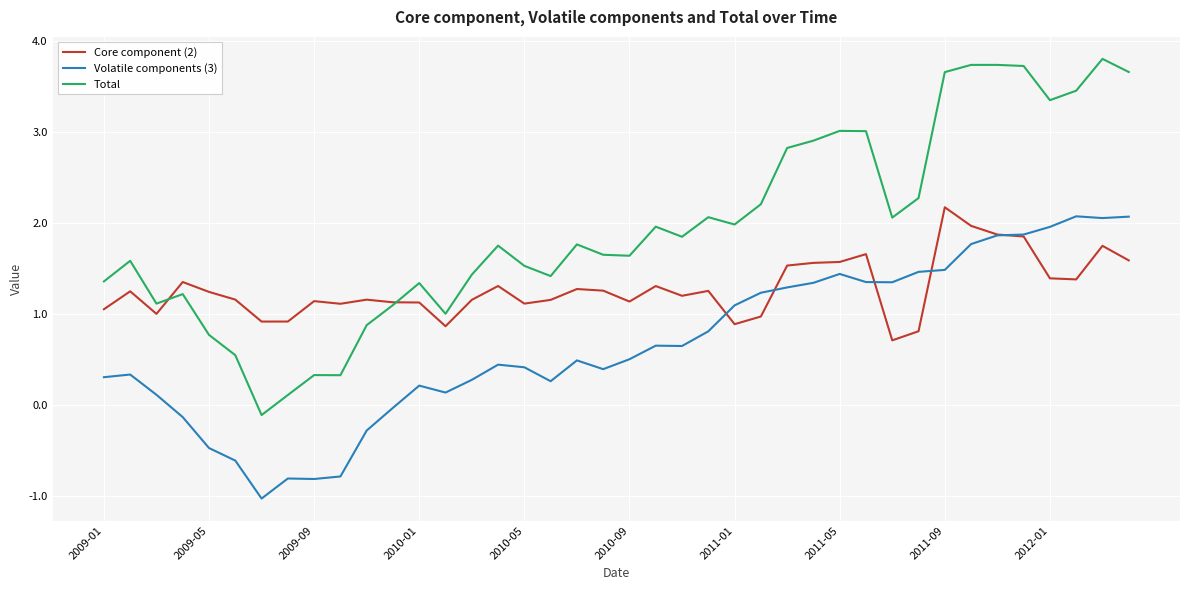

Which series has the largest total across all categories?

Total